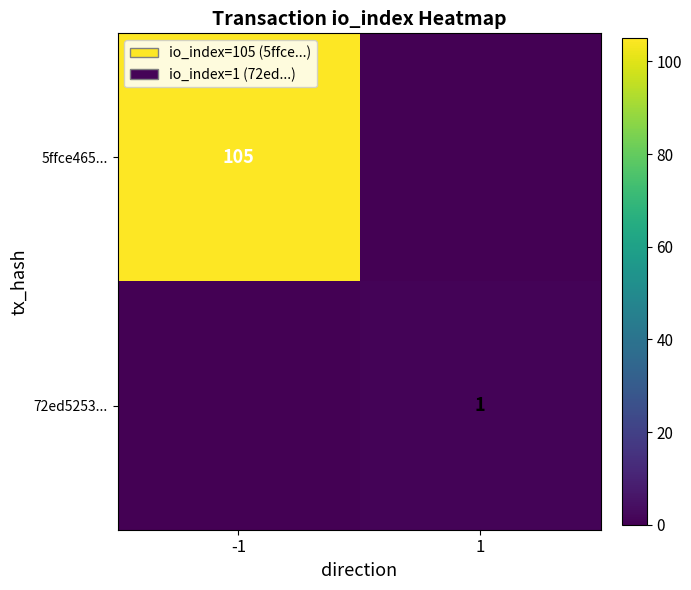

The value of 72ed5253... at 1 is 0. True or false?

False